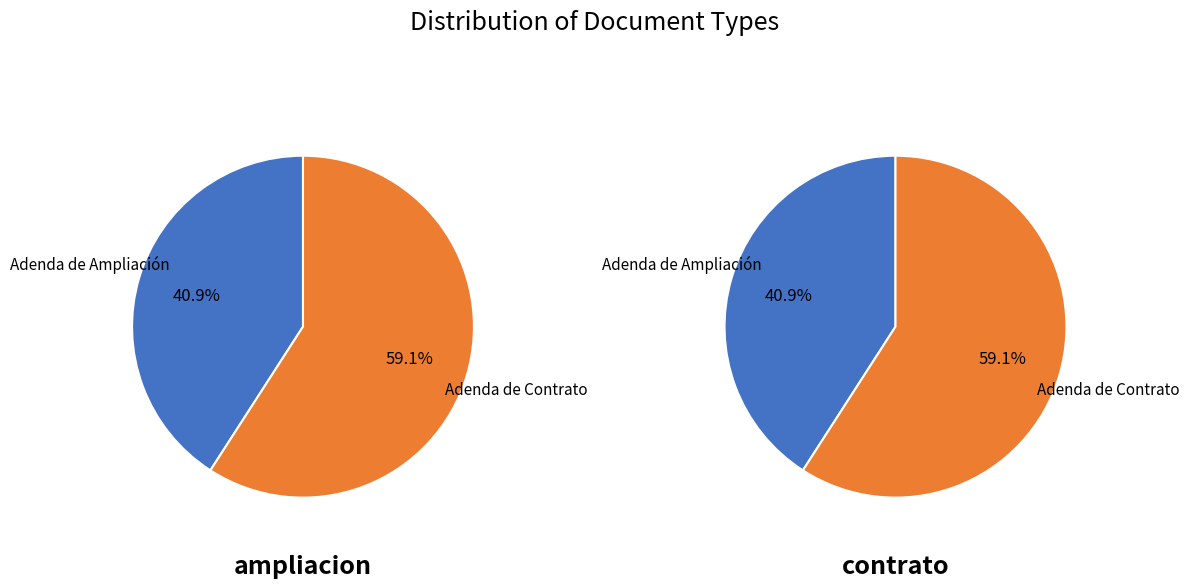

To the nearest percent, what portion does Adenda de Contrato represent?

59%